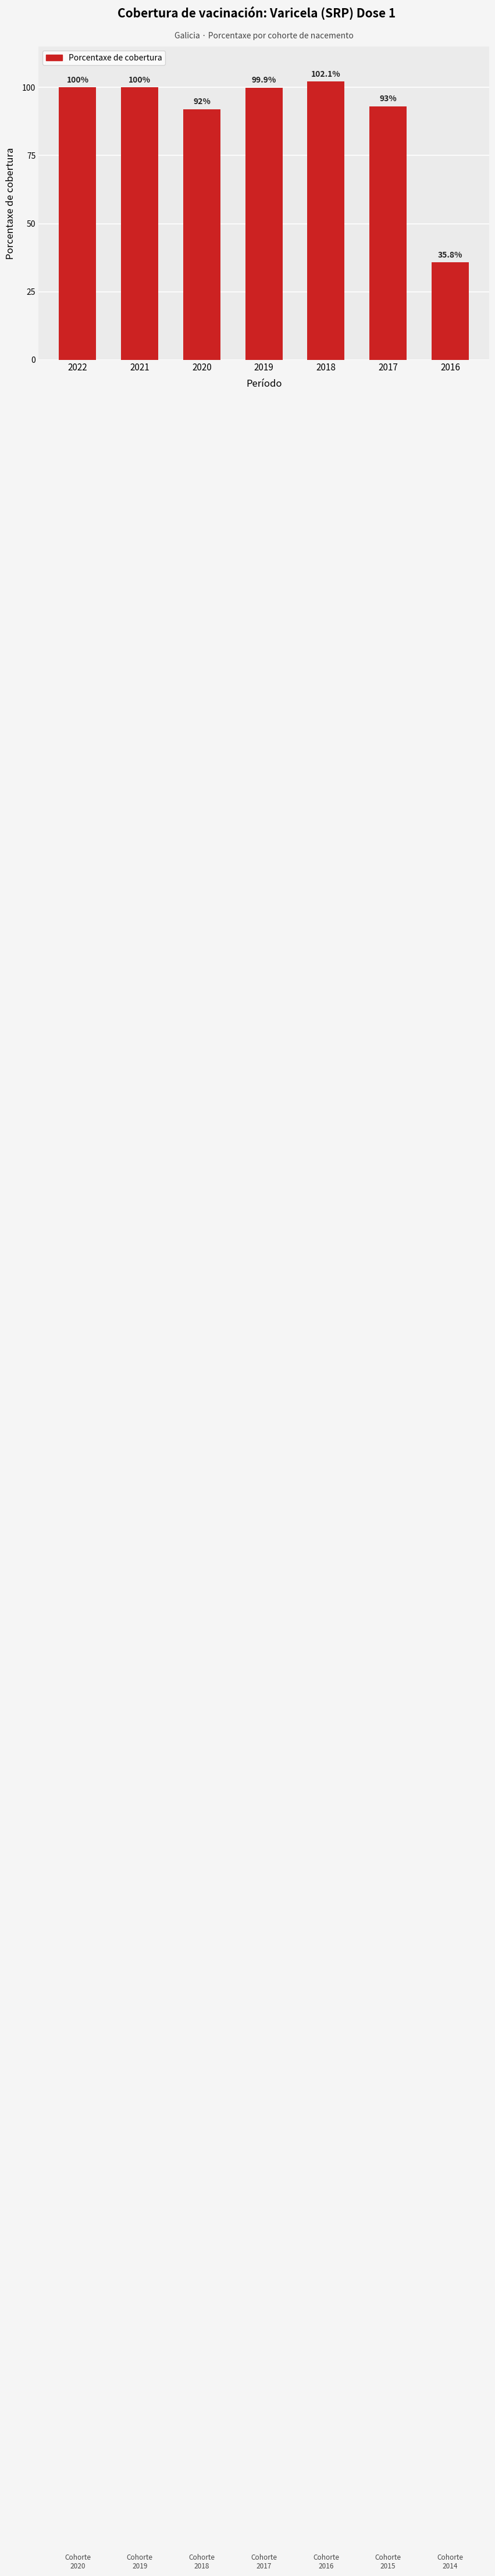

Is it true that the value at 2021 is 100.0?

True